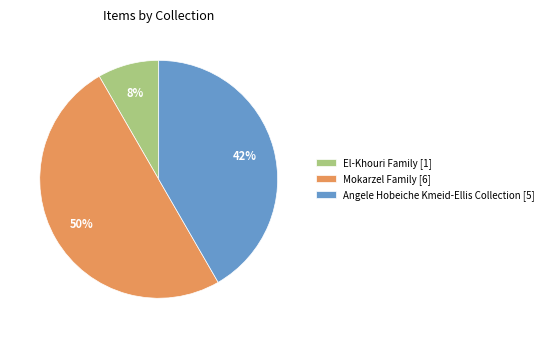

Do El-Khouri Family [1] and Mokarzel Family [6] together represent more than half of the pie?

Yes